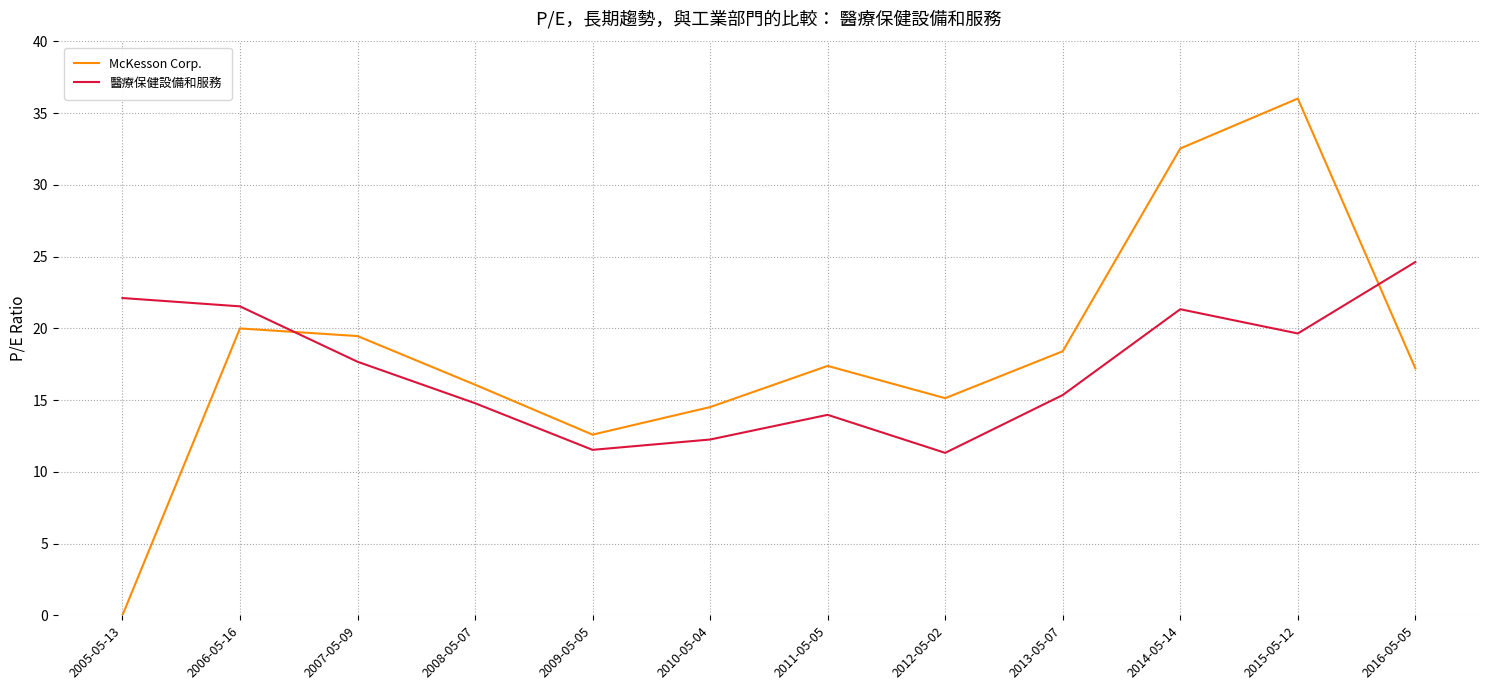

At which category does 醫療保健設備和服務 reach its first local valley?

2009-05-05